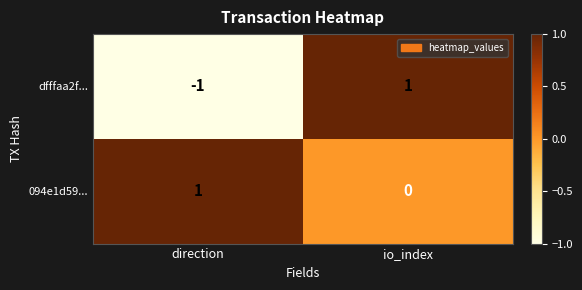

True or false: dfffaa2f... has a value of -1 at direction.

True